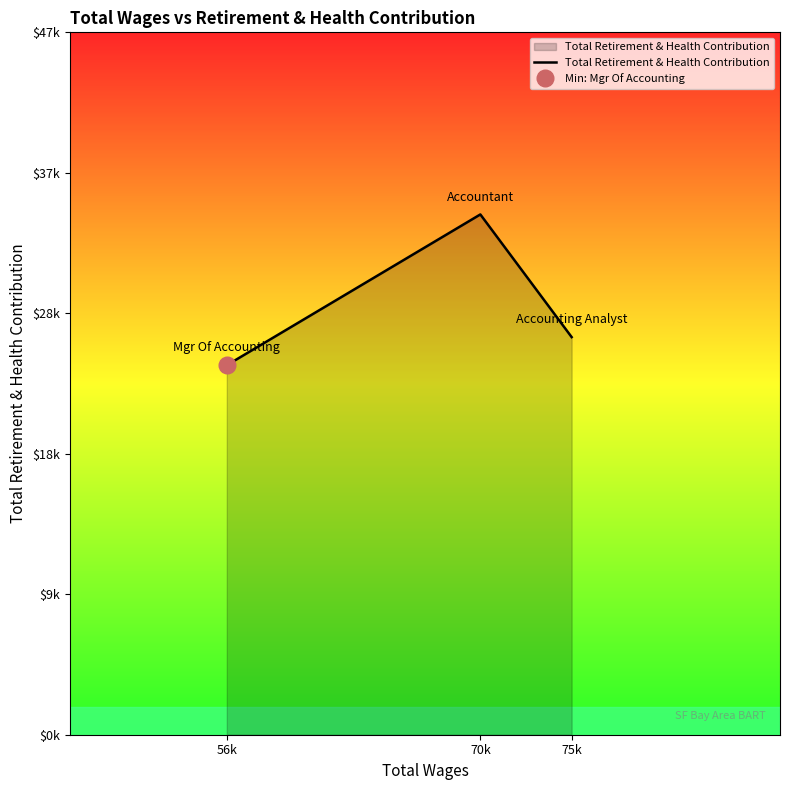

At which category does the chart reach its minimum across all series?

56k